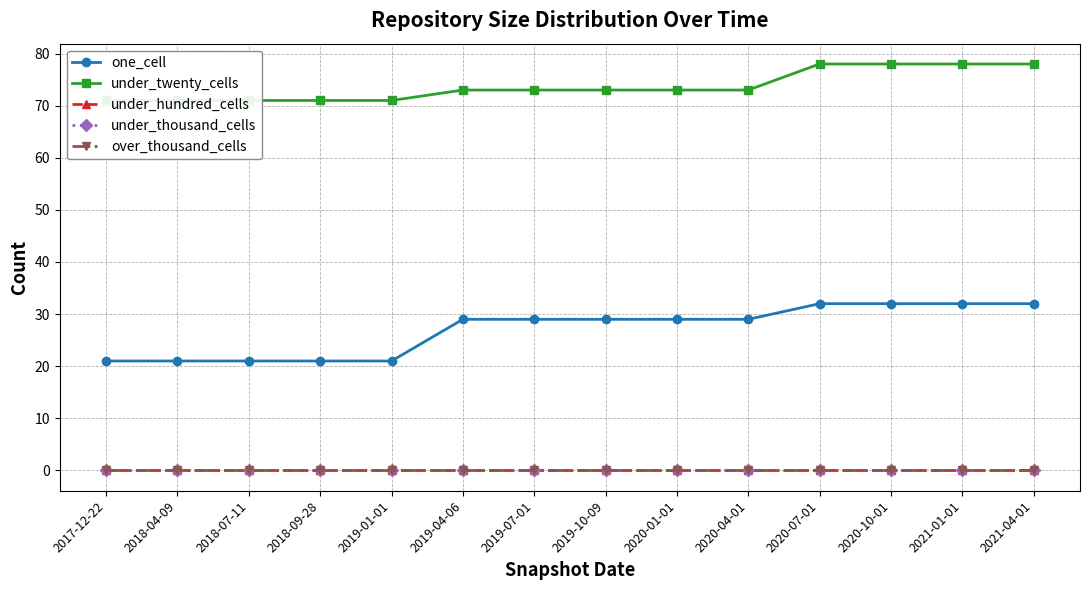

Which label corresponds to the largest value in the chart?

2020-07-01